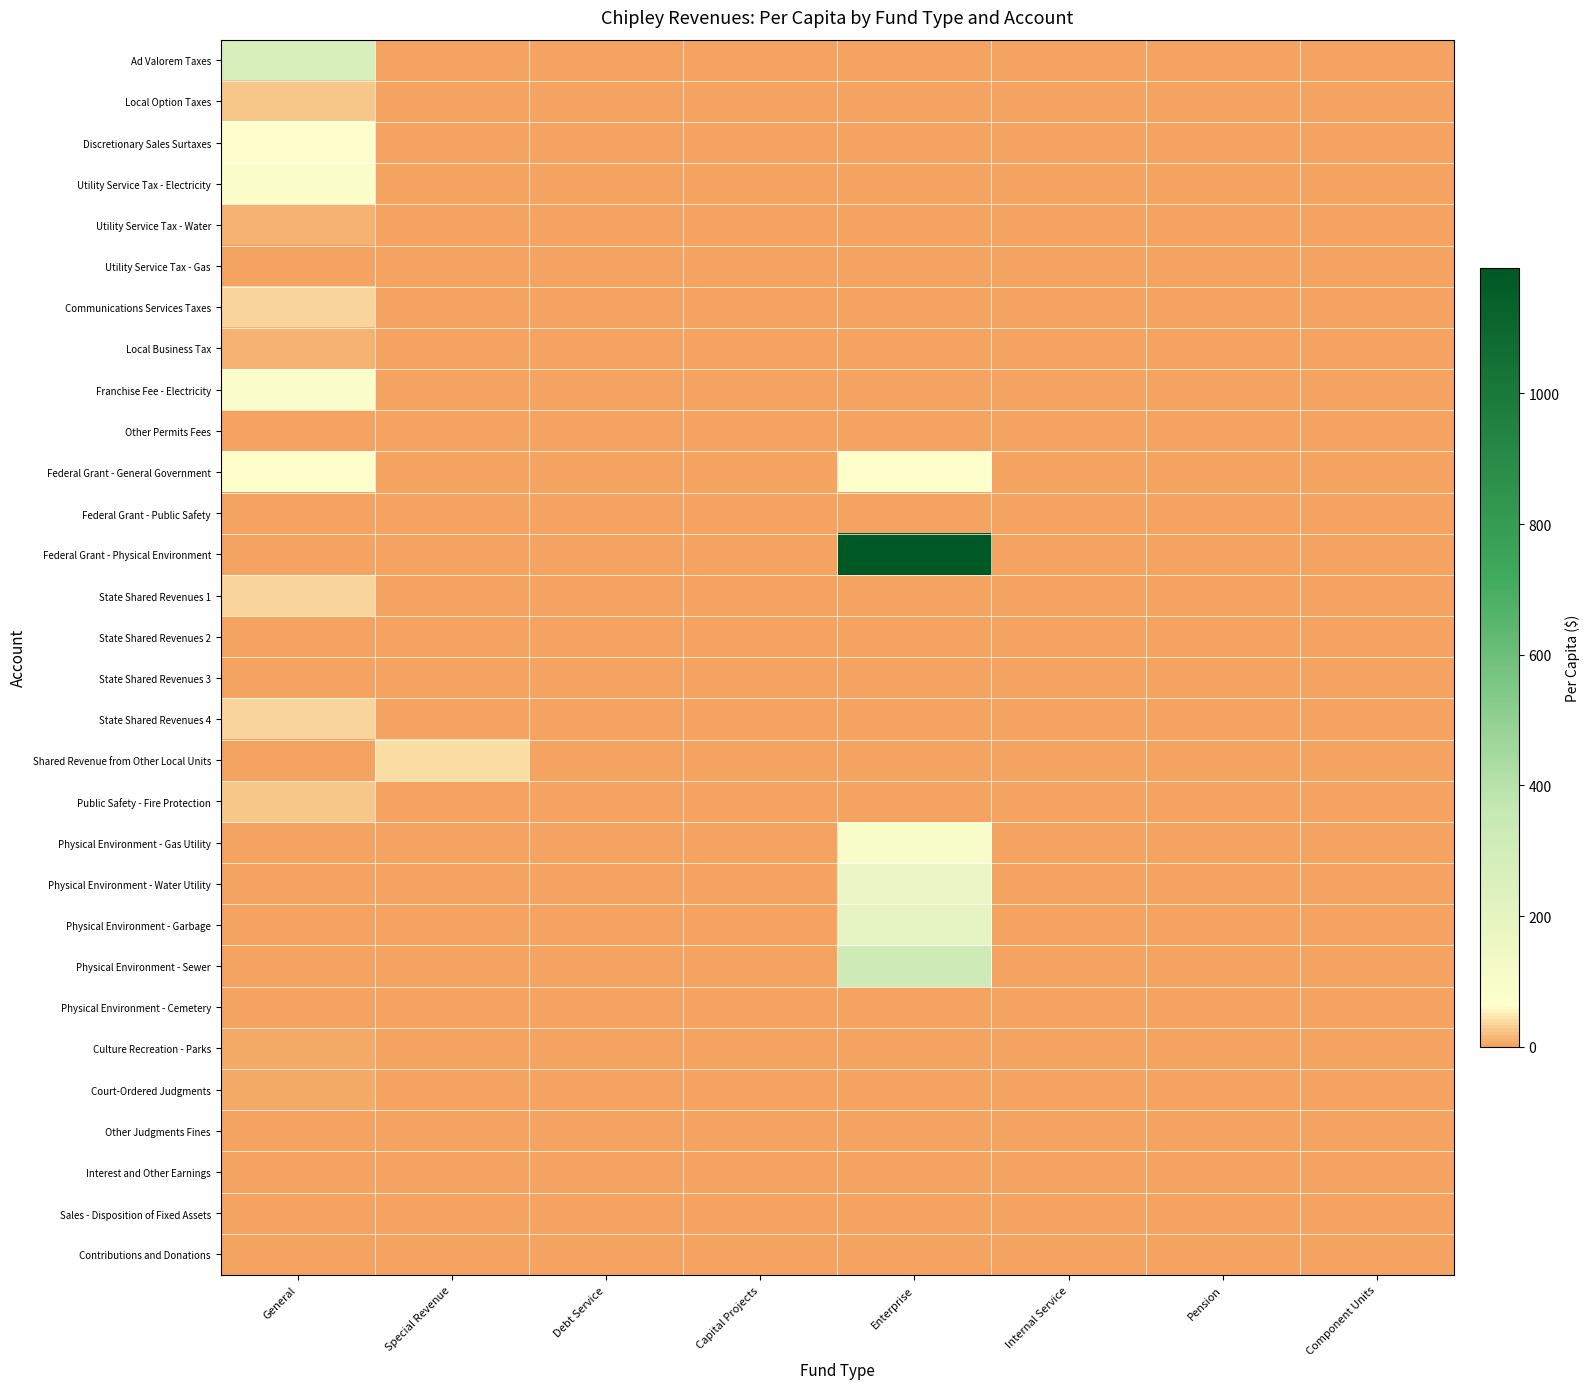

What is the spread (max minus min) of values at Enterprise?

1192.4